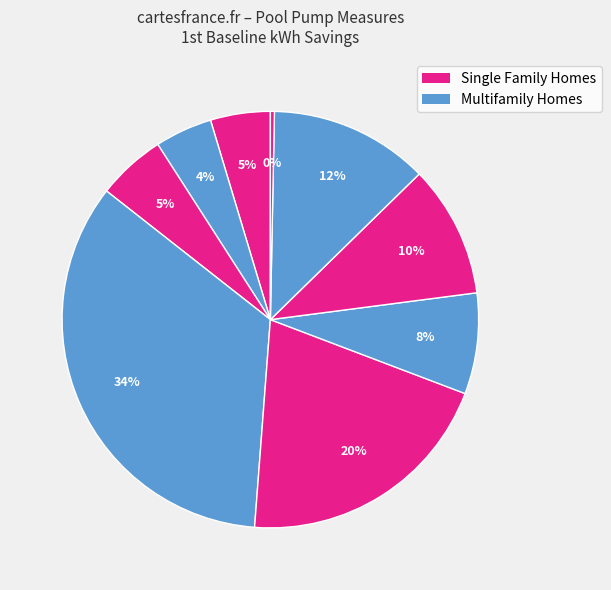

How many segments does this pie chart have?

9